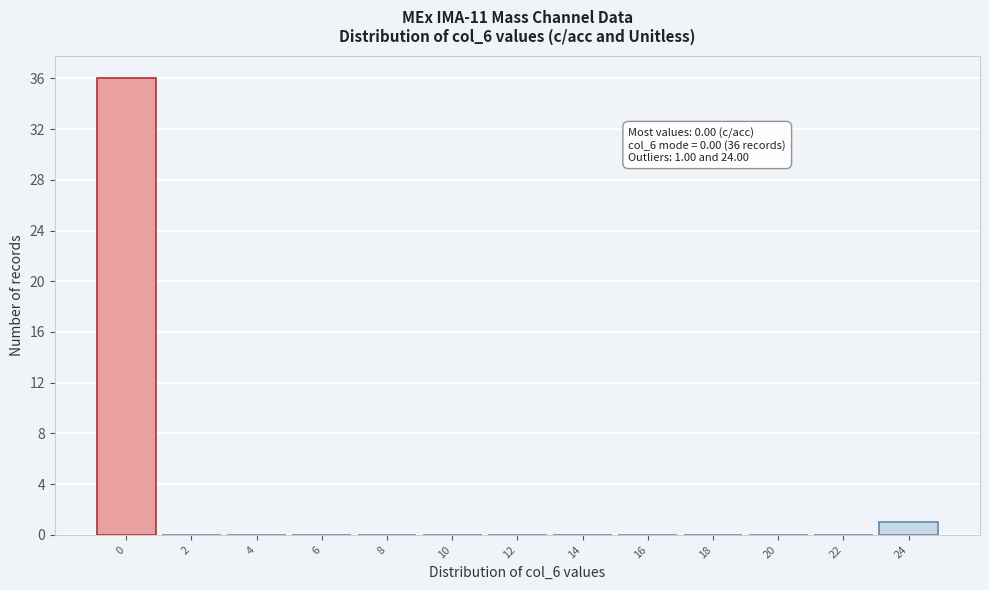

Reading left to right, list all the values displayed in this chart.

0=36	2=0	4=0	6=0	8=0	10=0	12=0	14=0	16=0	18=0	20=0	22=0	24=1